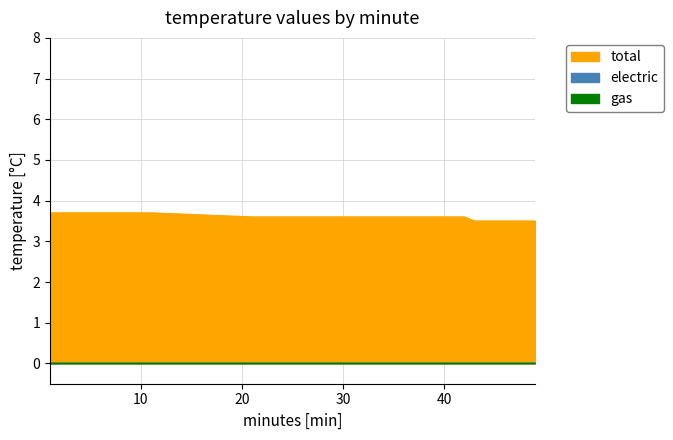

True or false: total has a value of 0.7 at 14.

False